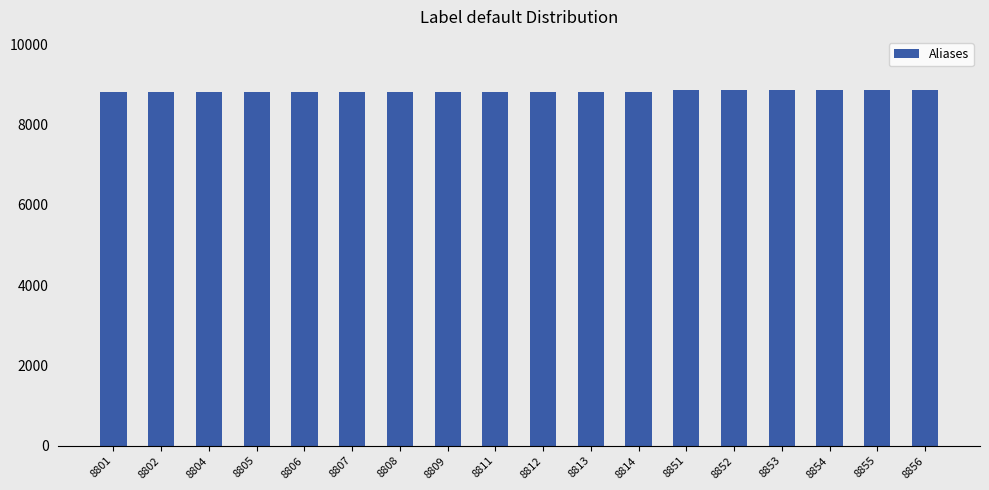

True or false: the data shows 4686 at 8852.

False